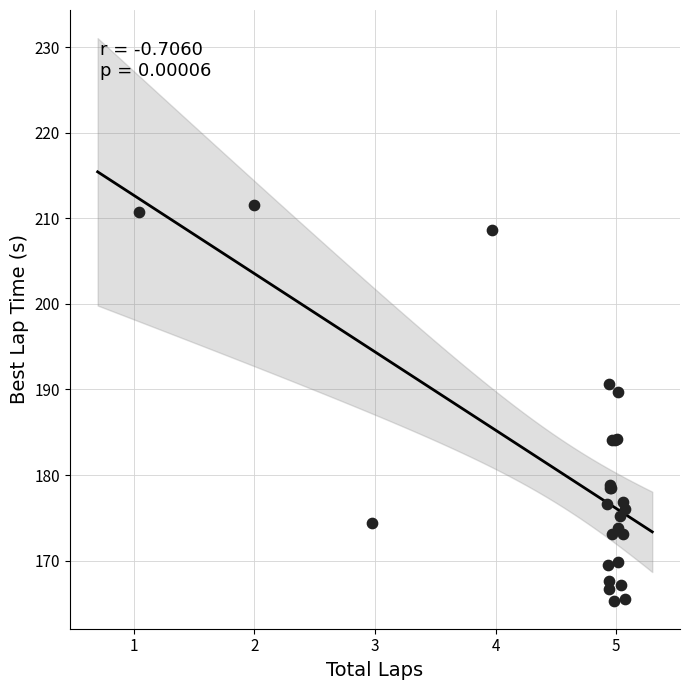

What Y value in the scatter plot is closest to 188?

189.7